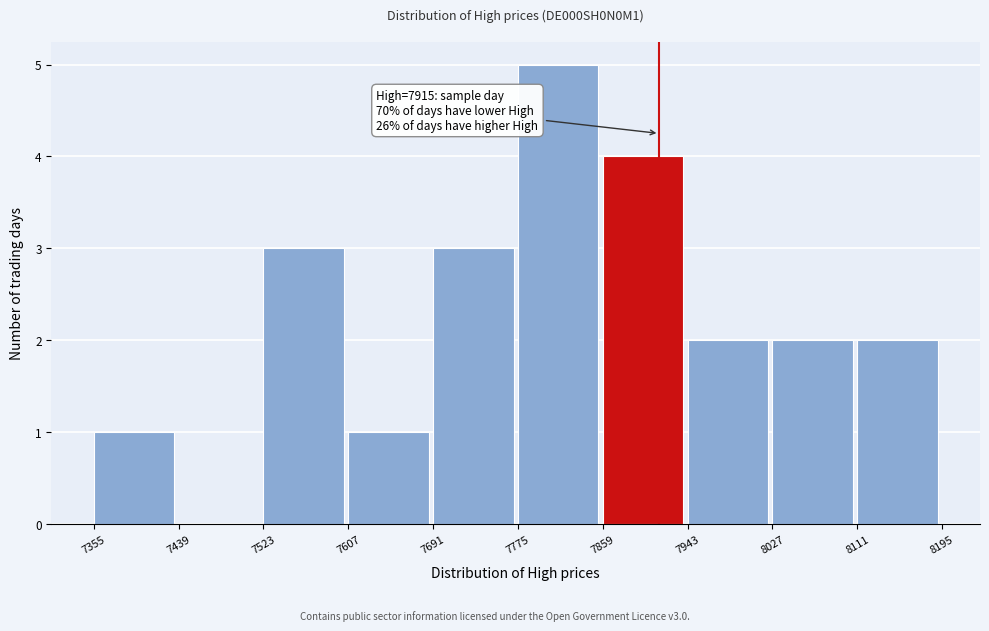

Which range on the x-axis has the tallest bar?

7775 to 7859